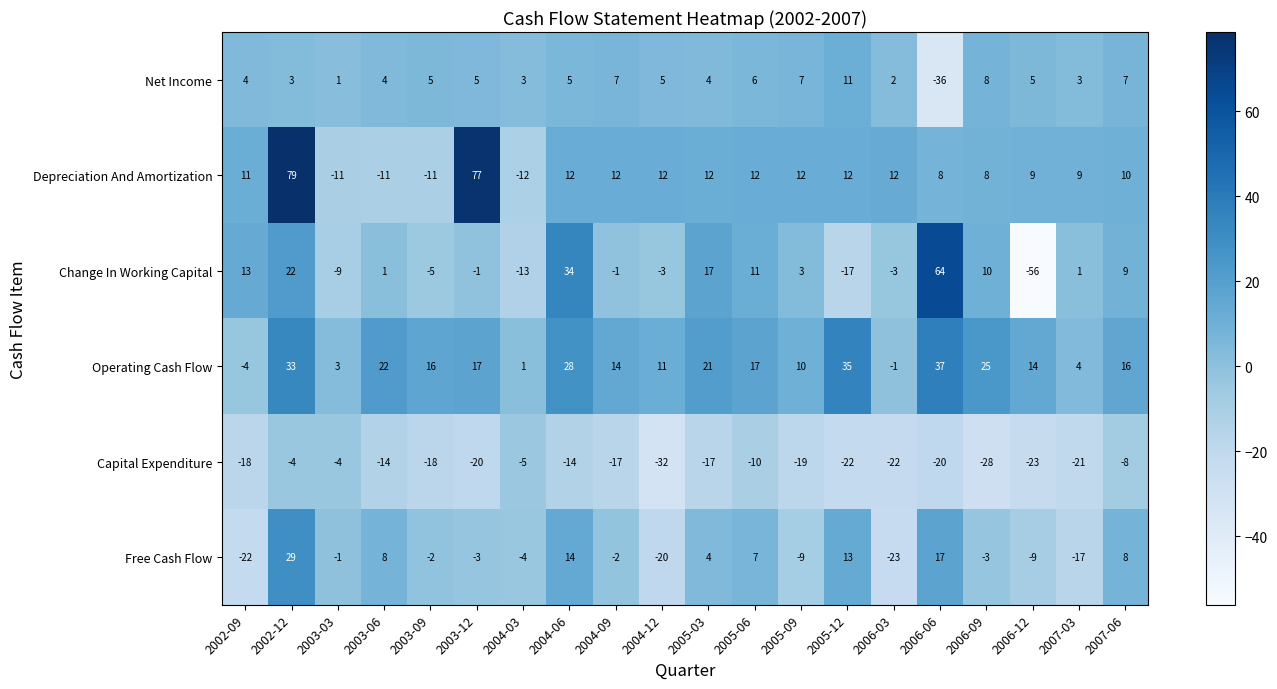

List the series in order of their peak value, highest first.

Depreciation And Amortization, Change In Working Capital, Operating Cash Flow, Free Cash Flow, Net Income, Capital Expenditure